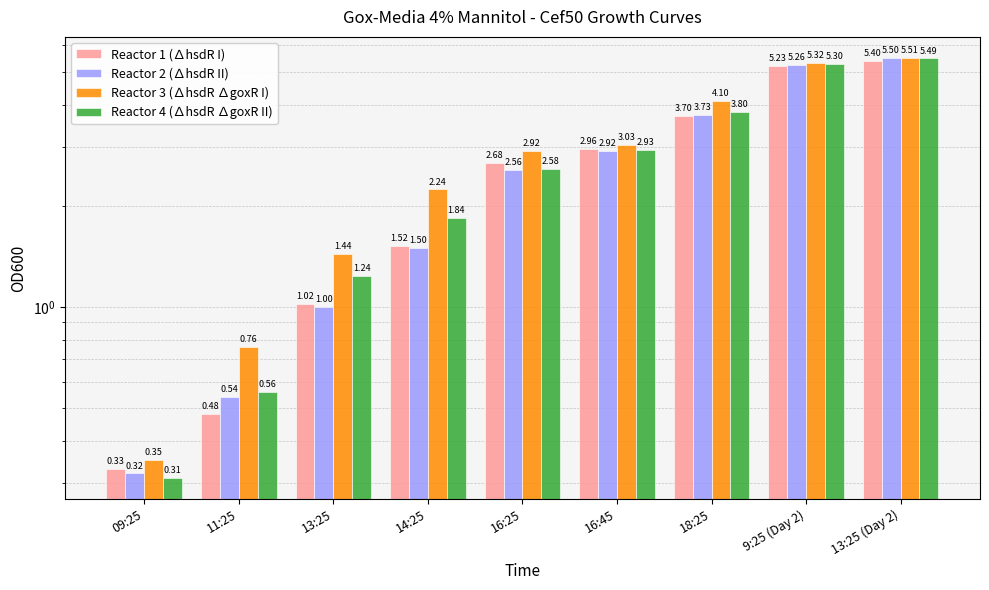

Rank the series at 11:25 from highest to lowest value.

Reactor 3 (∆hsdR ∆goxR I), Reactor 4 (∆hsdR ∆goxR II), Reactor 2 (∆hsdR II), Reactor 1 (∆hsdR I)